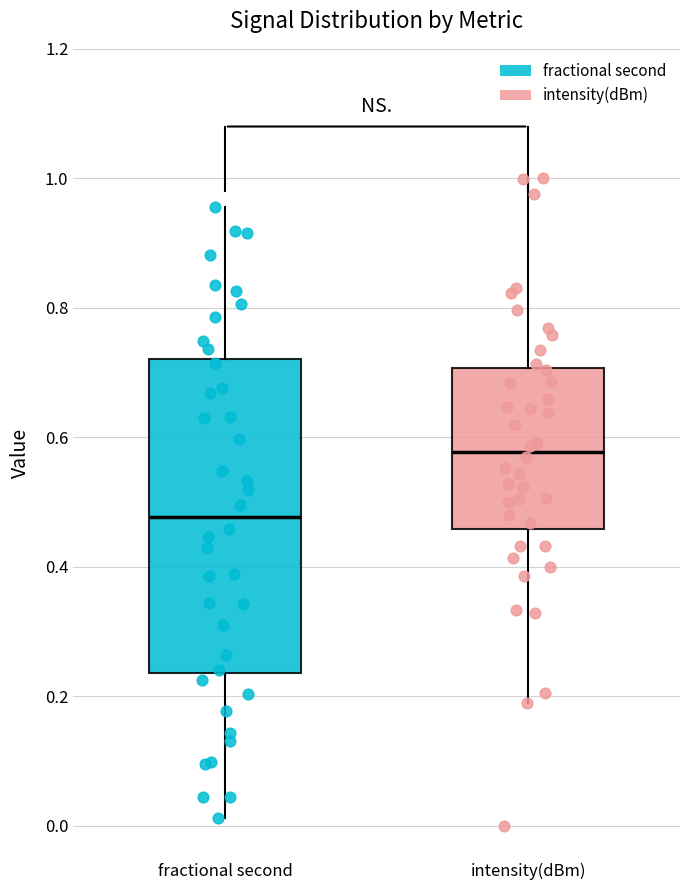

Reading left to right, read every box against the y-axis: the position of its median line, the range the box covers, and the ends of its whiskers. The values are not printed on the chart, so give them approximately, as read against the axis.

fractional second: median 0.48, box 0.24 to 0.72, whiskers 0.02 to 0.96
intensity(dBm): median 0.58, box 0.46 to 0.70, whiskers 0.18 to 1.00